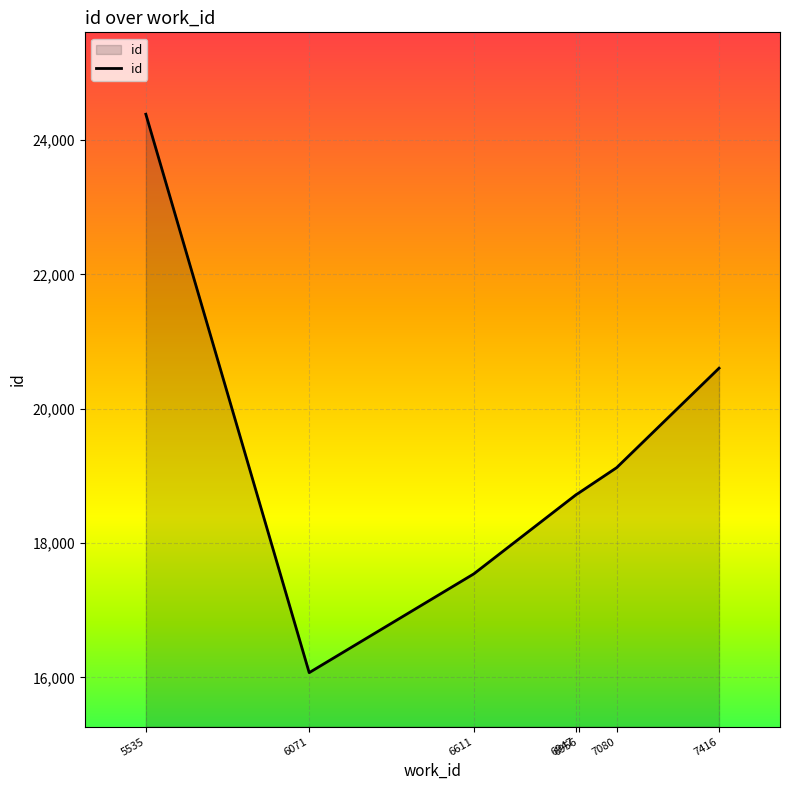

Where is the data nearest to the value 20228?

7416